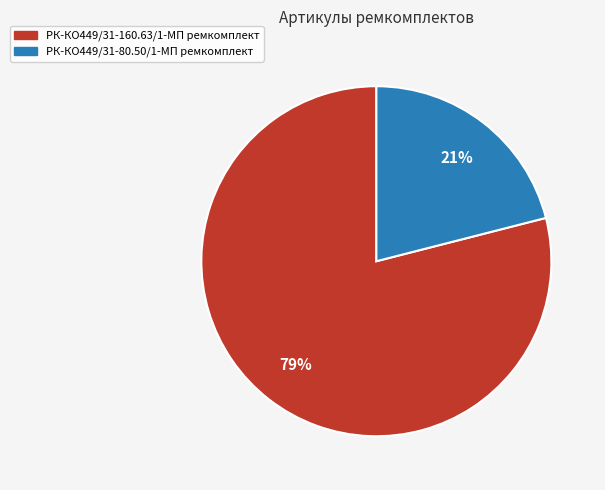

What percentage is the РК-КО449/31-80.50/1-МП ремкомплект slice, to the nearest percent?

21%